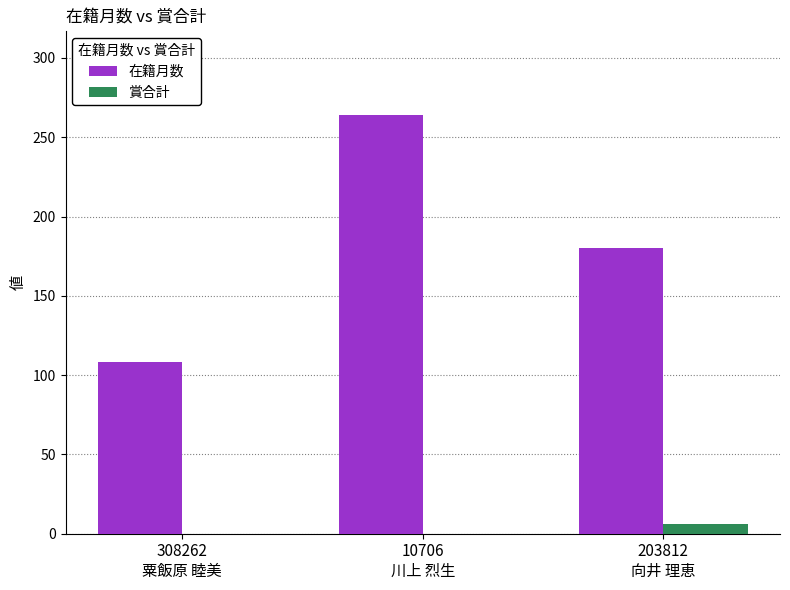

What is the sum of all 賞合計 values?

6